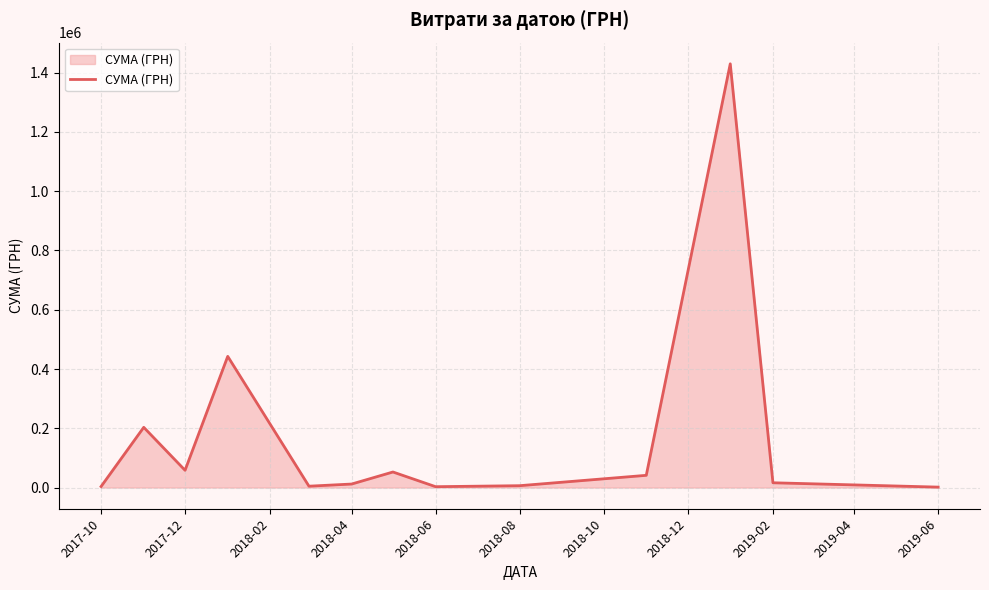

What is the maximum value shown in the chart?

1429952.6